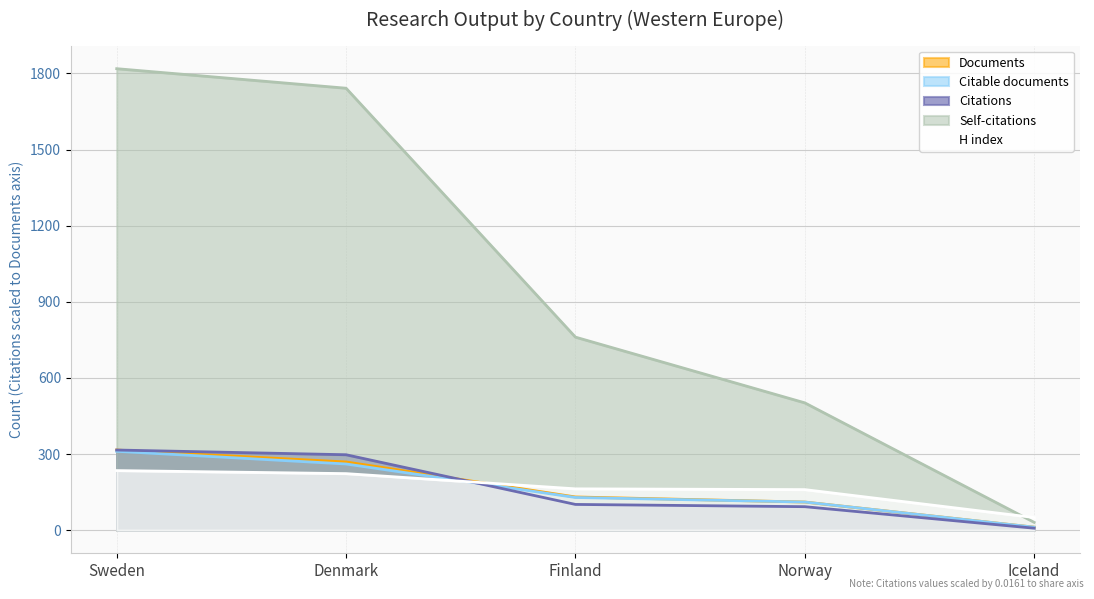

Rank the categories by Documents value from lowest to highest.

Iceland, Norway, Finland, Denmark, Sweden